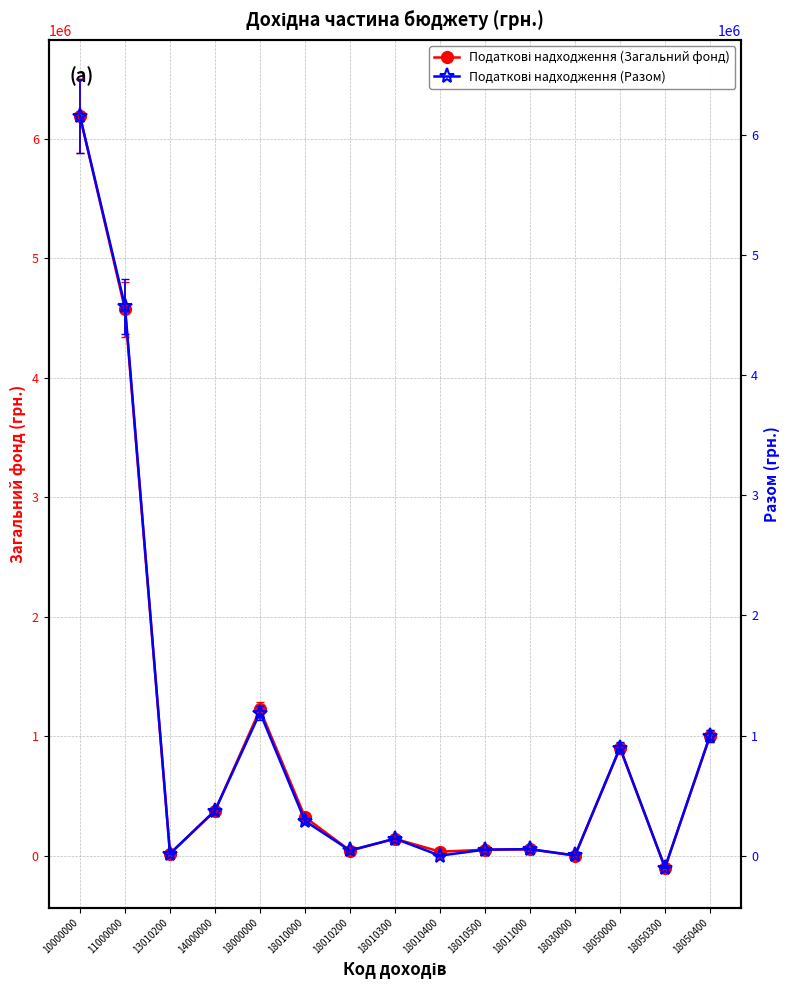

Where is the first local minimum for Податкові надходження (Разом)?

13010200